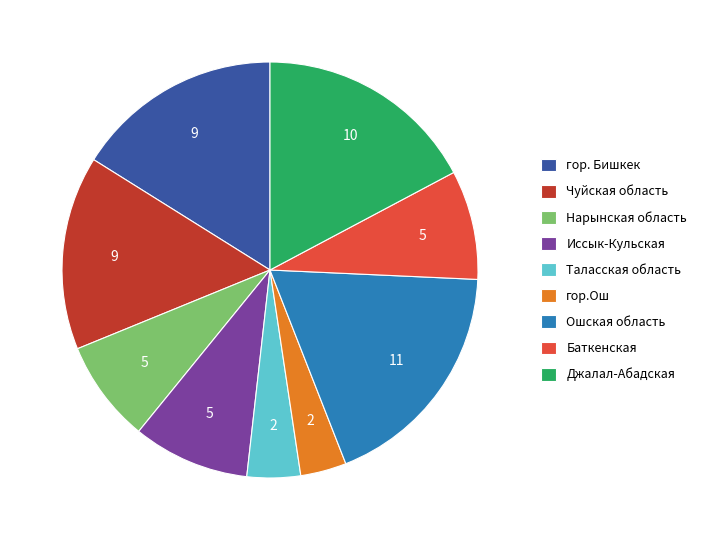

Count the number of slices in the pie.

9